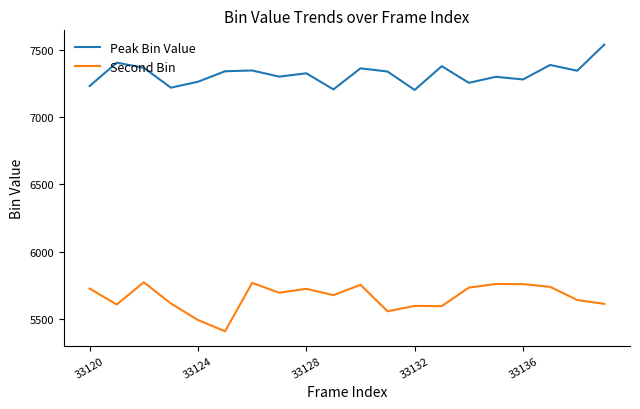

What is the sum of all Peak Bin Value values?

146416